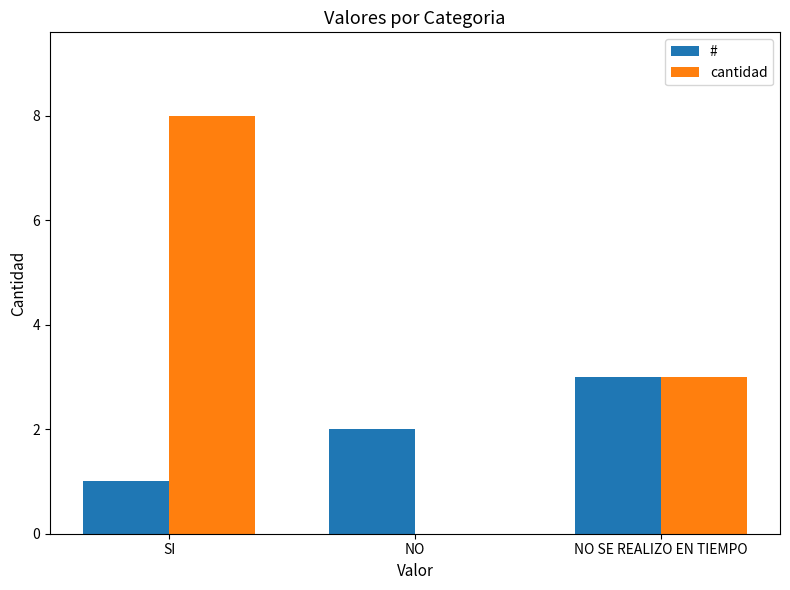

At which label is cantidad closest to 4?

NO SE REALIZO EN TIEMPO